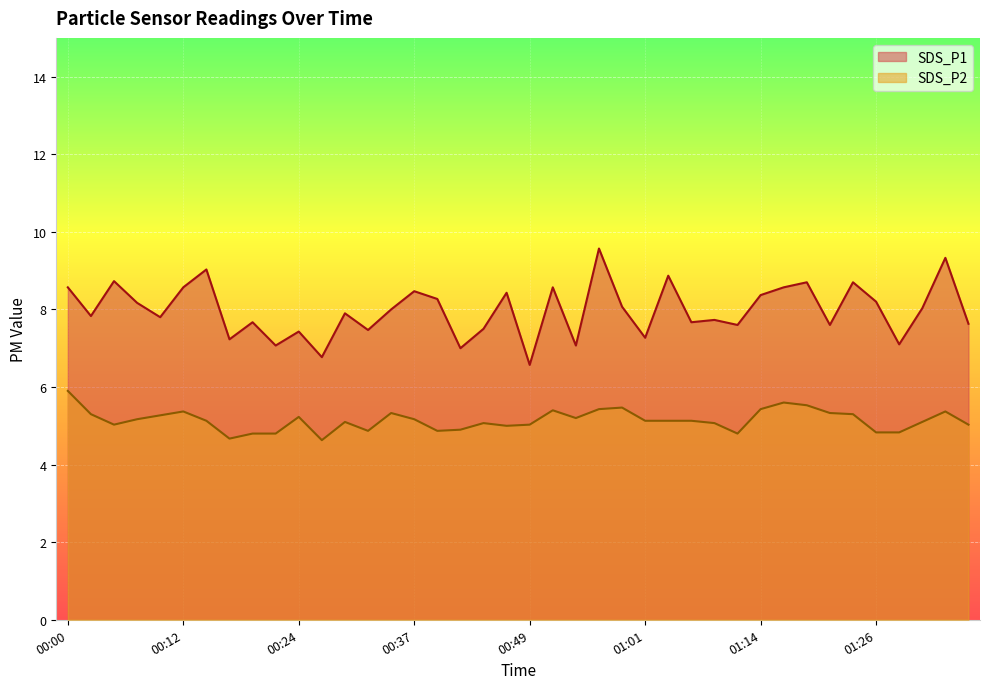

What position from the right is 01:19?

8